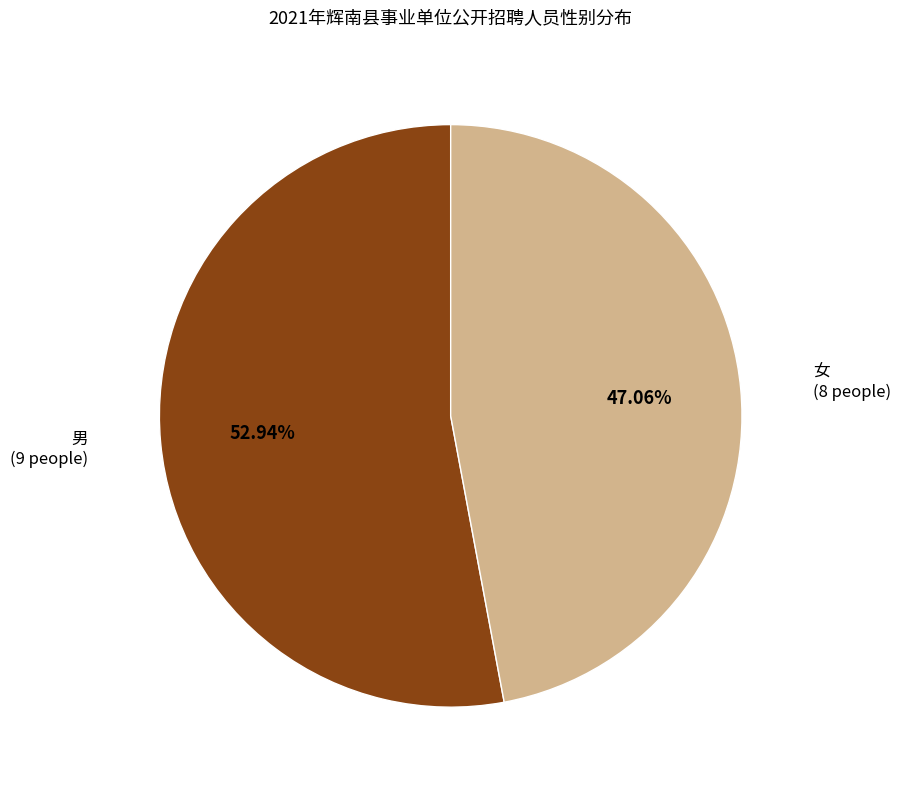

Between 女 and 男, which is larger?

男